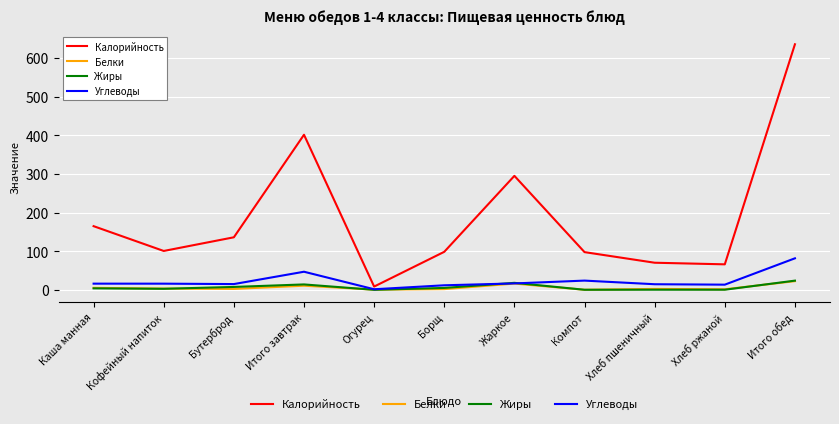

At which category is the sum across all series the highest?

Итого обед